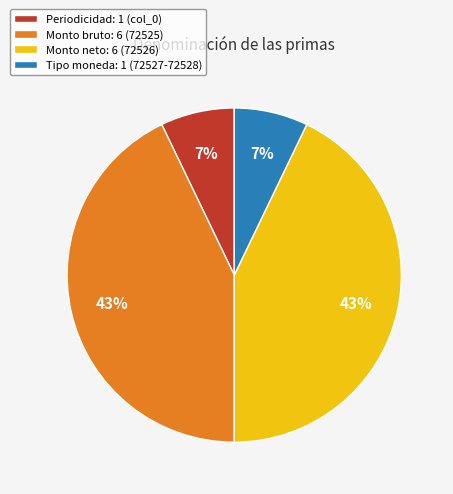

Which has a higher value, Periodicidad: 1 (col_0) or Monto neto: 6 (72526)?

Monto neto: 6 (72526)